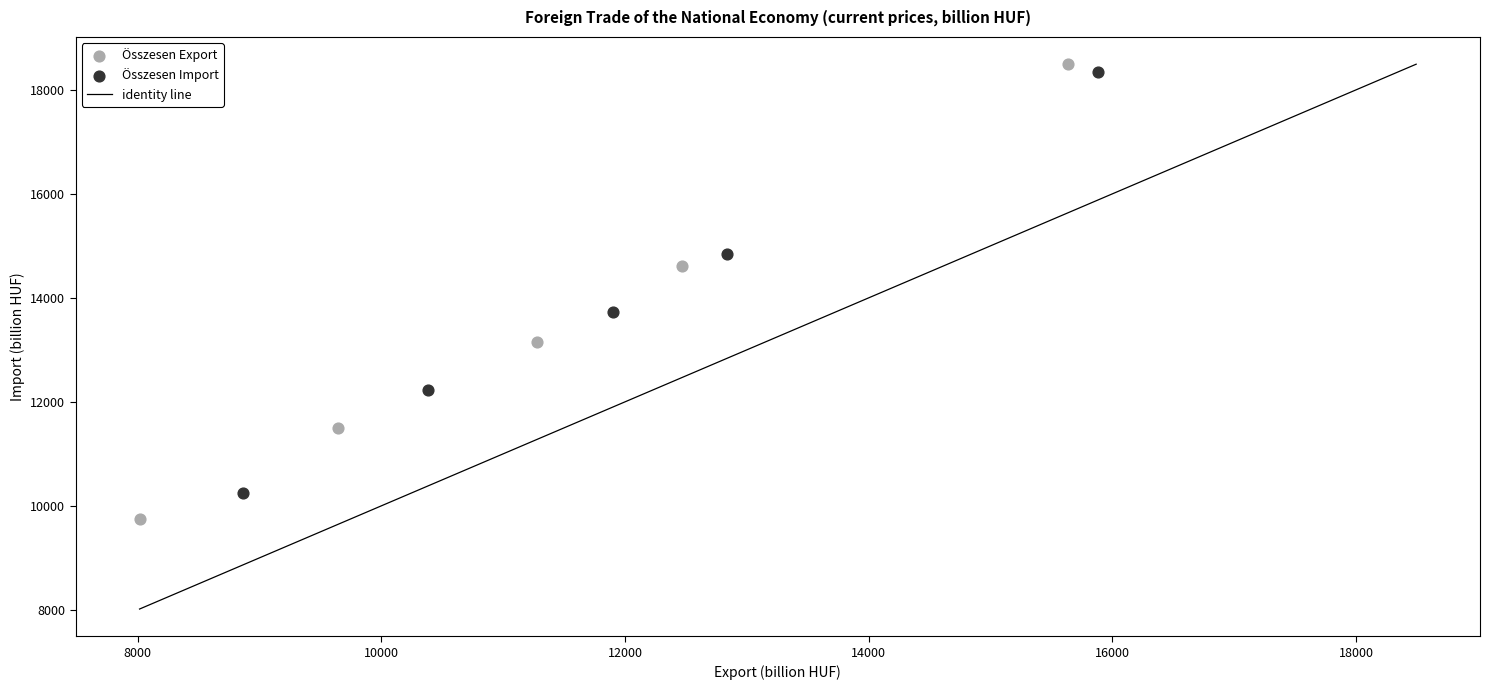

Which series reaches the minimum Y coordinate?

Összesen Export